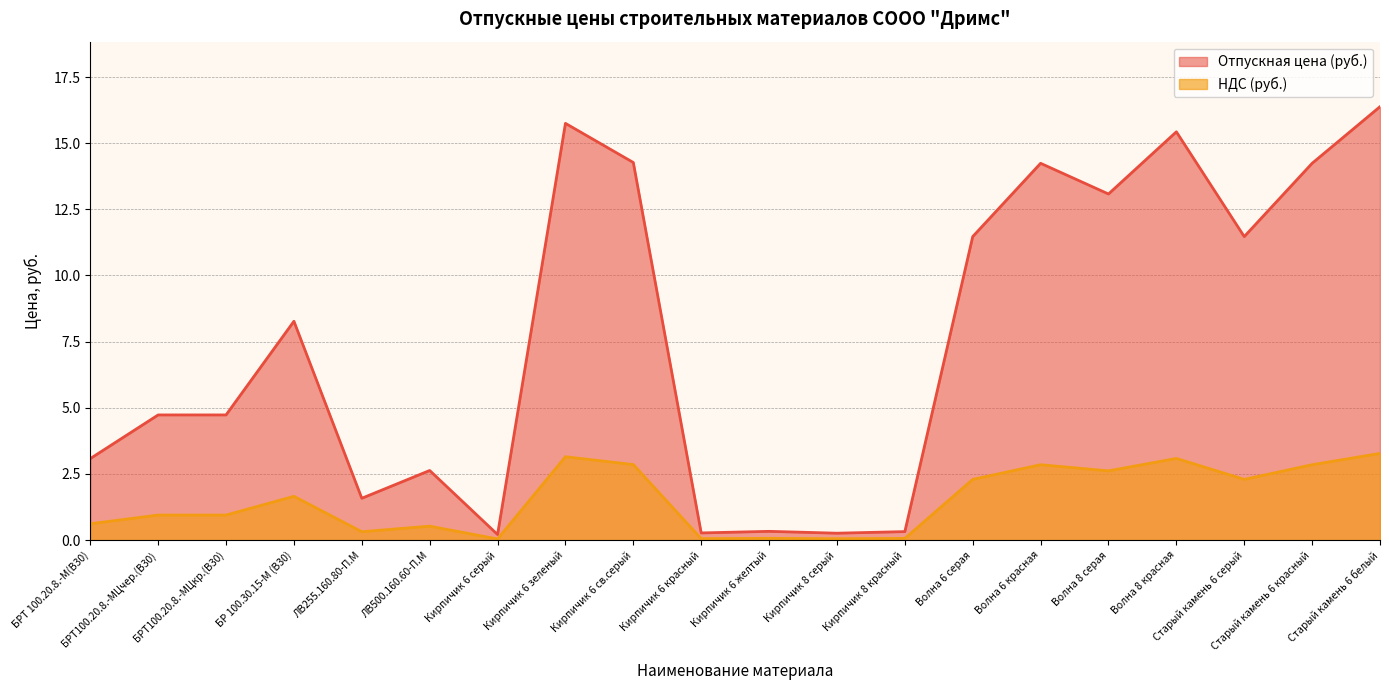

In НДС (руб.), how many points are lower than both neighbors (excluding endpoints)?

6